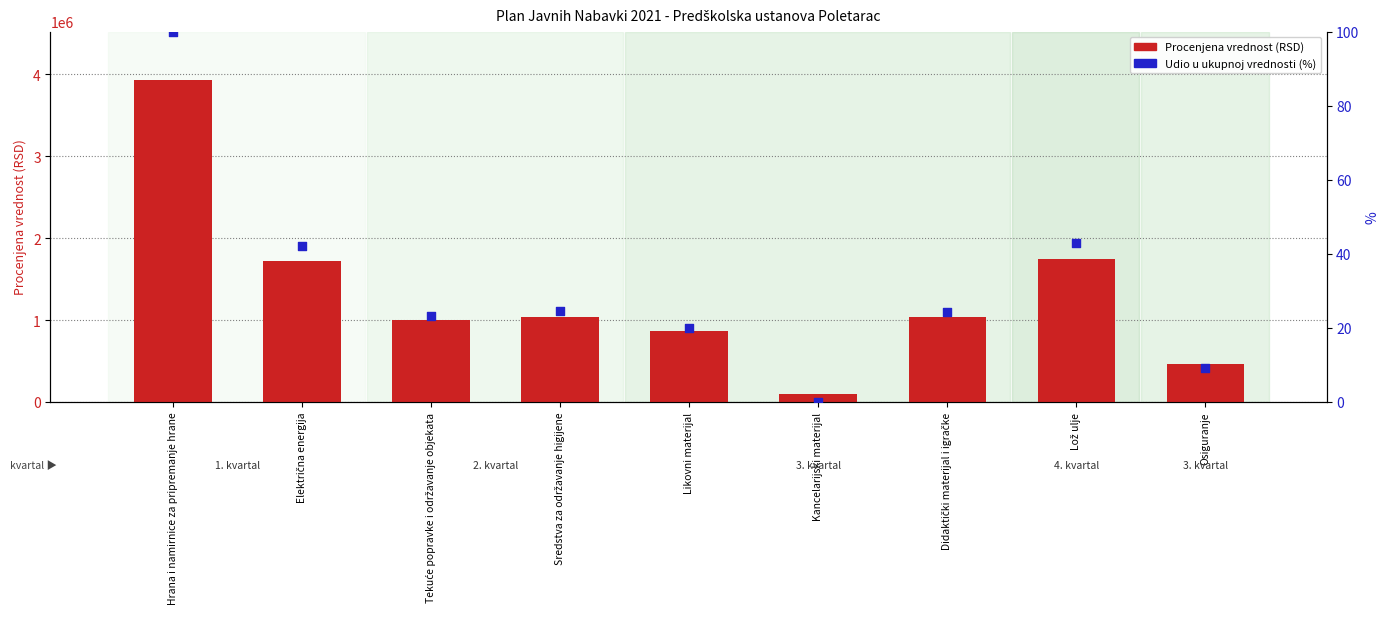

Which series reaches the maximum Y coordinate?

Procenjena vrednost